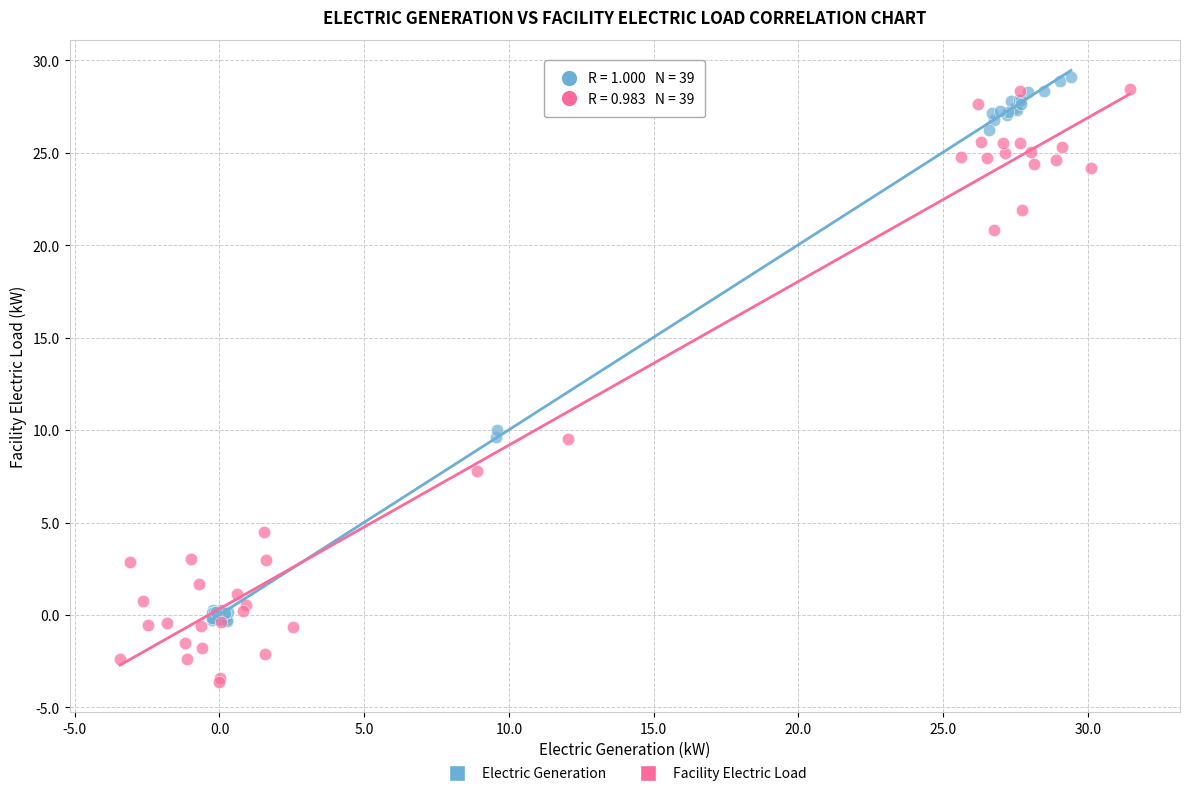

Which series reaches the maximum Y coordinate?

Electric Generation